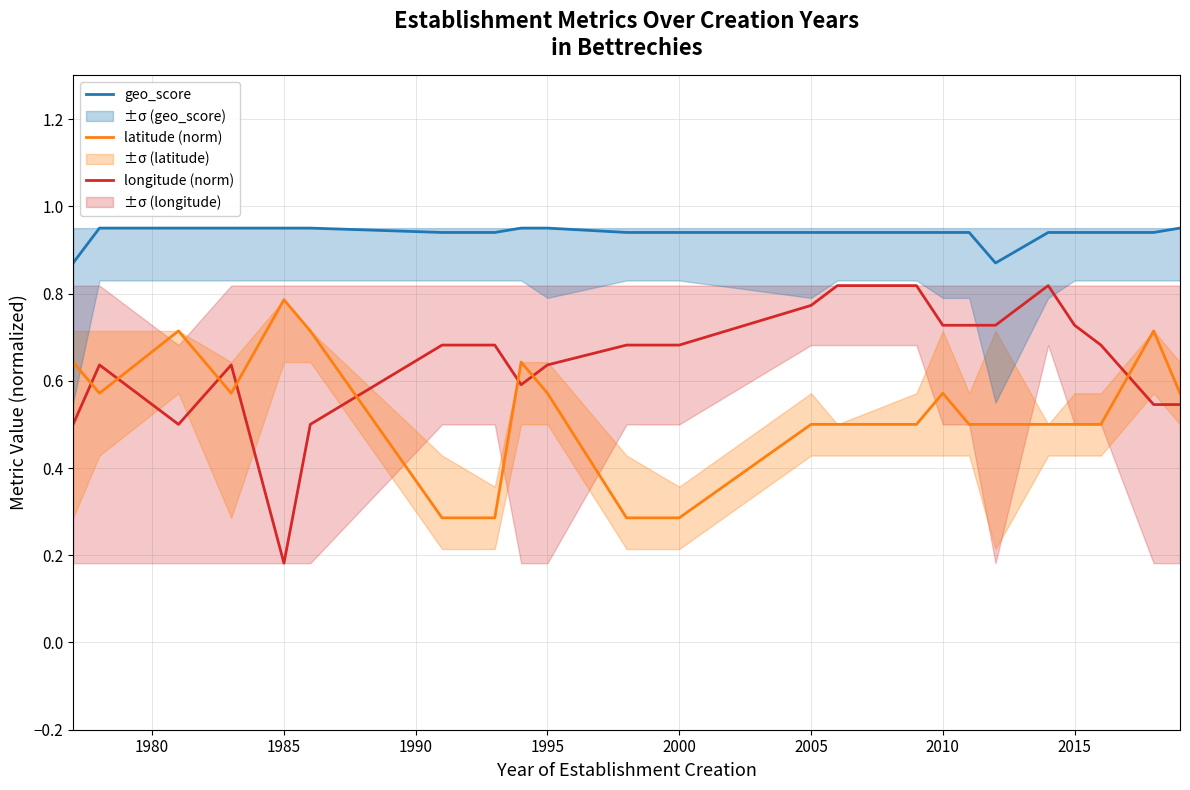

True or false: geo_score and longitude (norm) cross at least once.

False